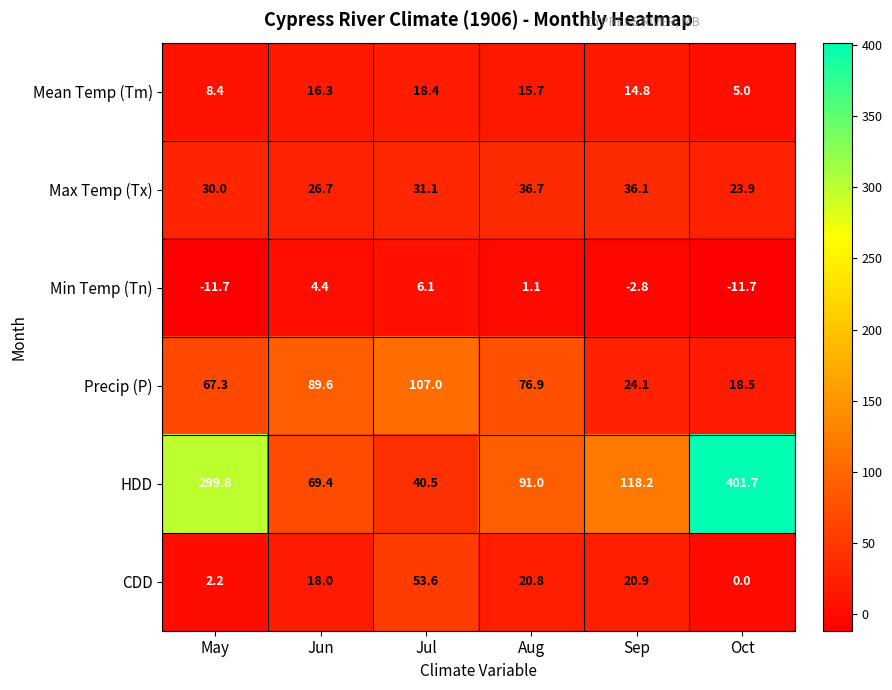

What is the average value of the Max Temp (Tx) series?

30.8